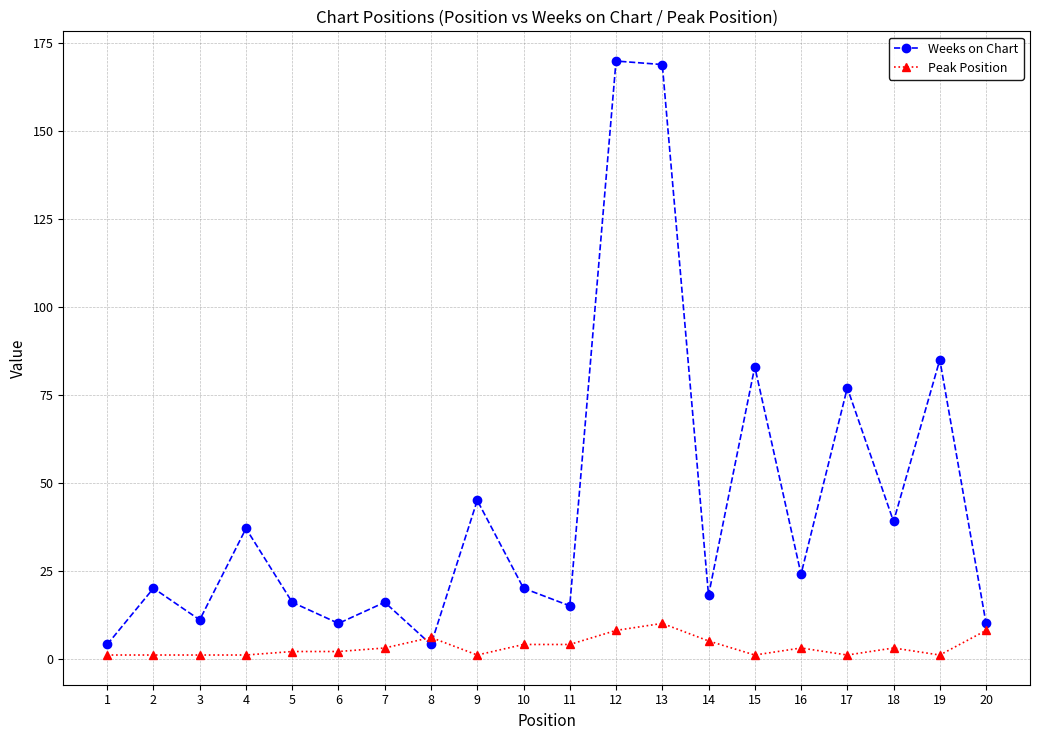

Reading left to right, list all the values displayed in this chart.

Weeks on Chart: 4	20	11	37	16	10	16	4	45	20	15	170	169	18	83	24	77	39	85	10
Peak Position: 1	1	1	1	2	2	3	6	1	4	4	8	10	5	1	3	1	3	1	8